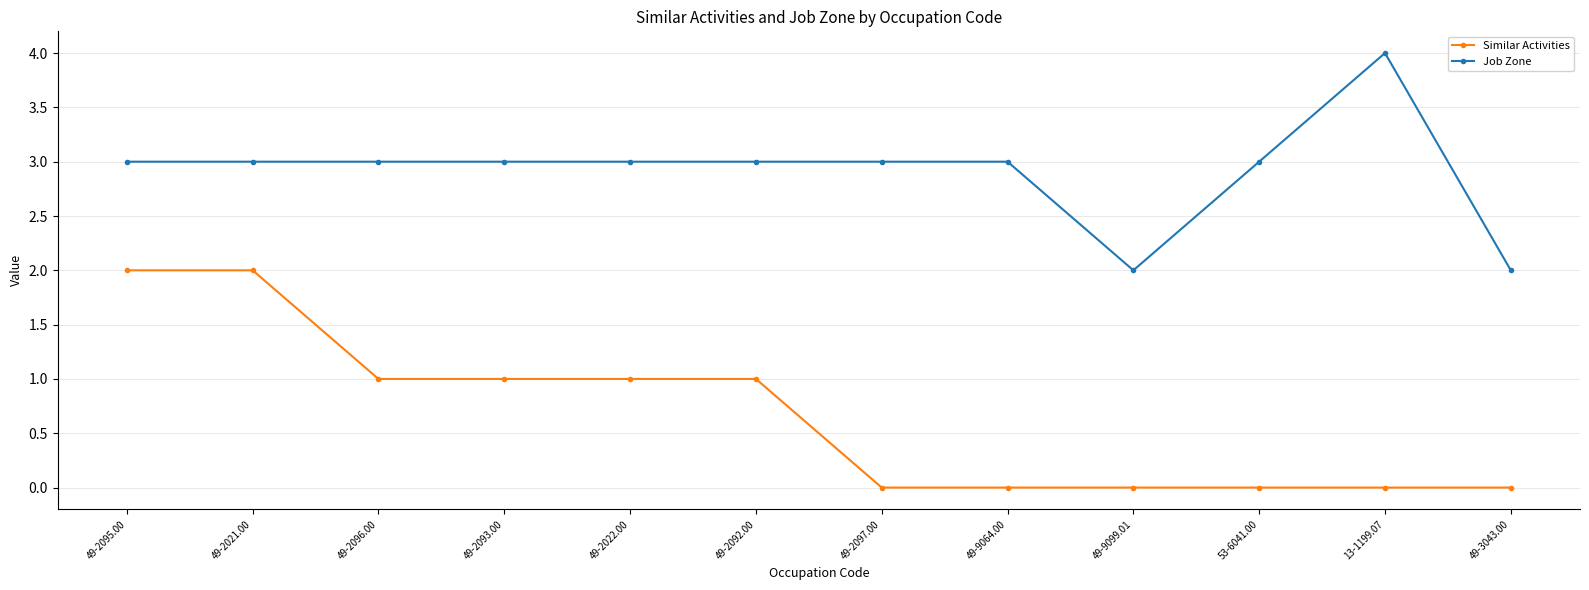

List the series in order of their peak value, lowest first.

Similar Activities, Job Zone